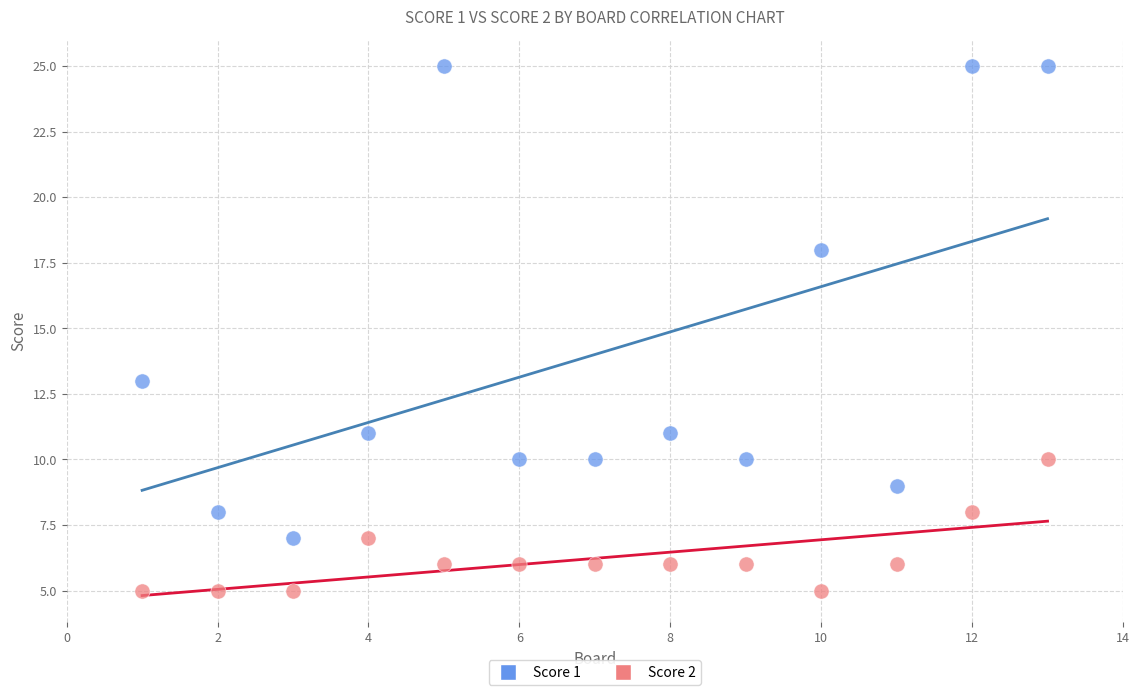

Which series contains the highest Y value?

Score 1